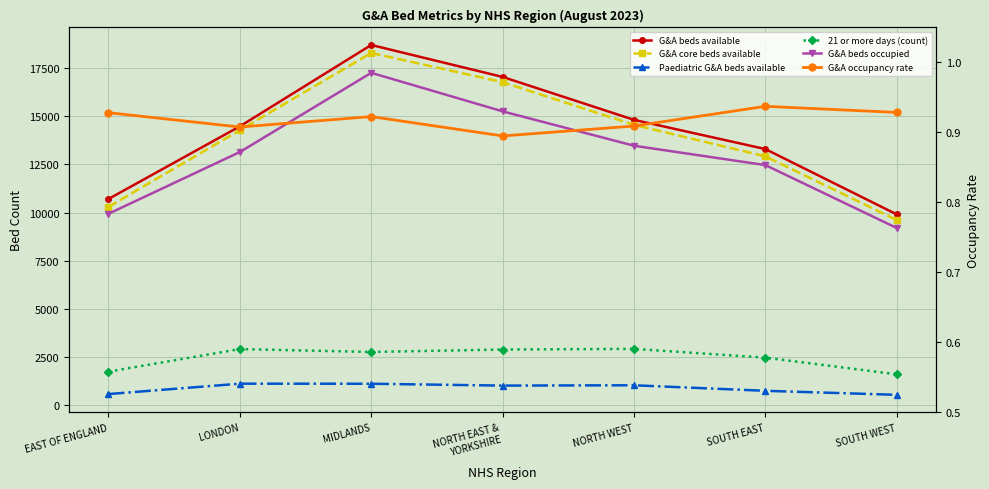

True or false: G&A core beds available and G&A occupancy rate intersect in this chart.

False